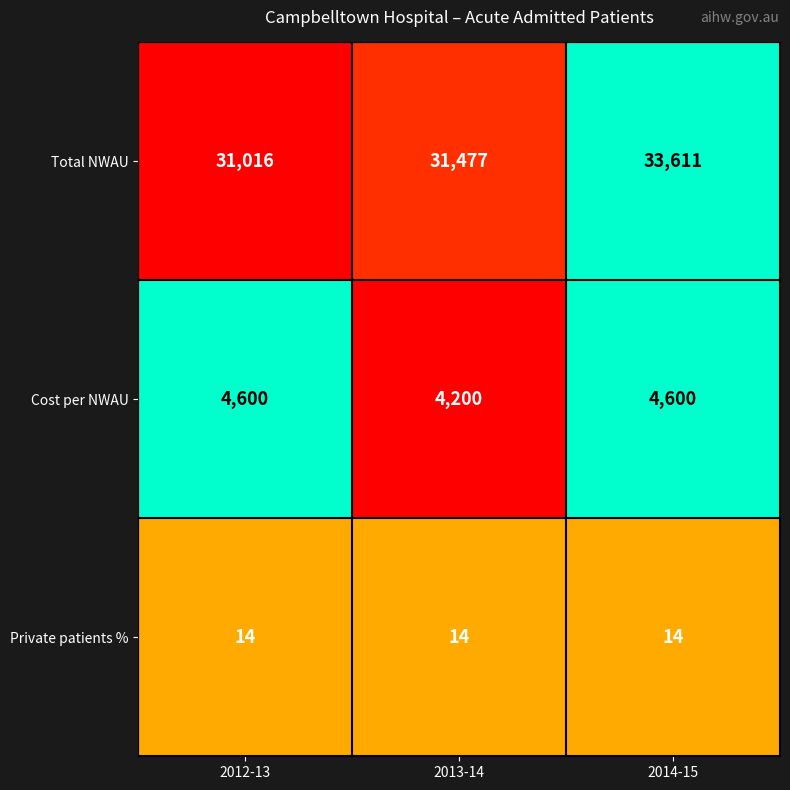

What is the minimum value for Total NWAU?

31016